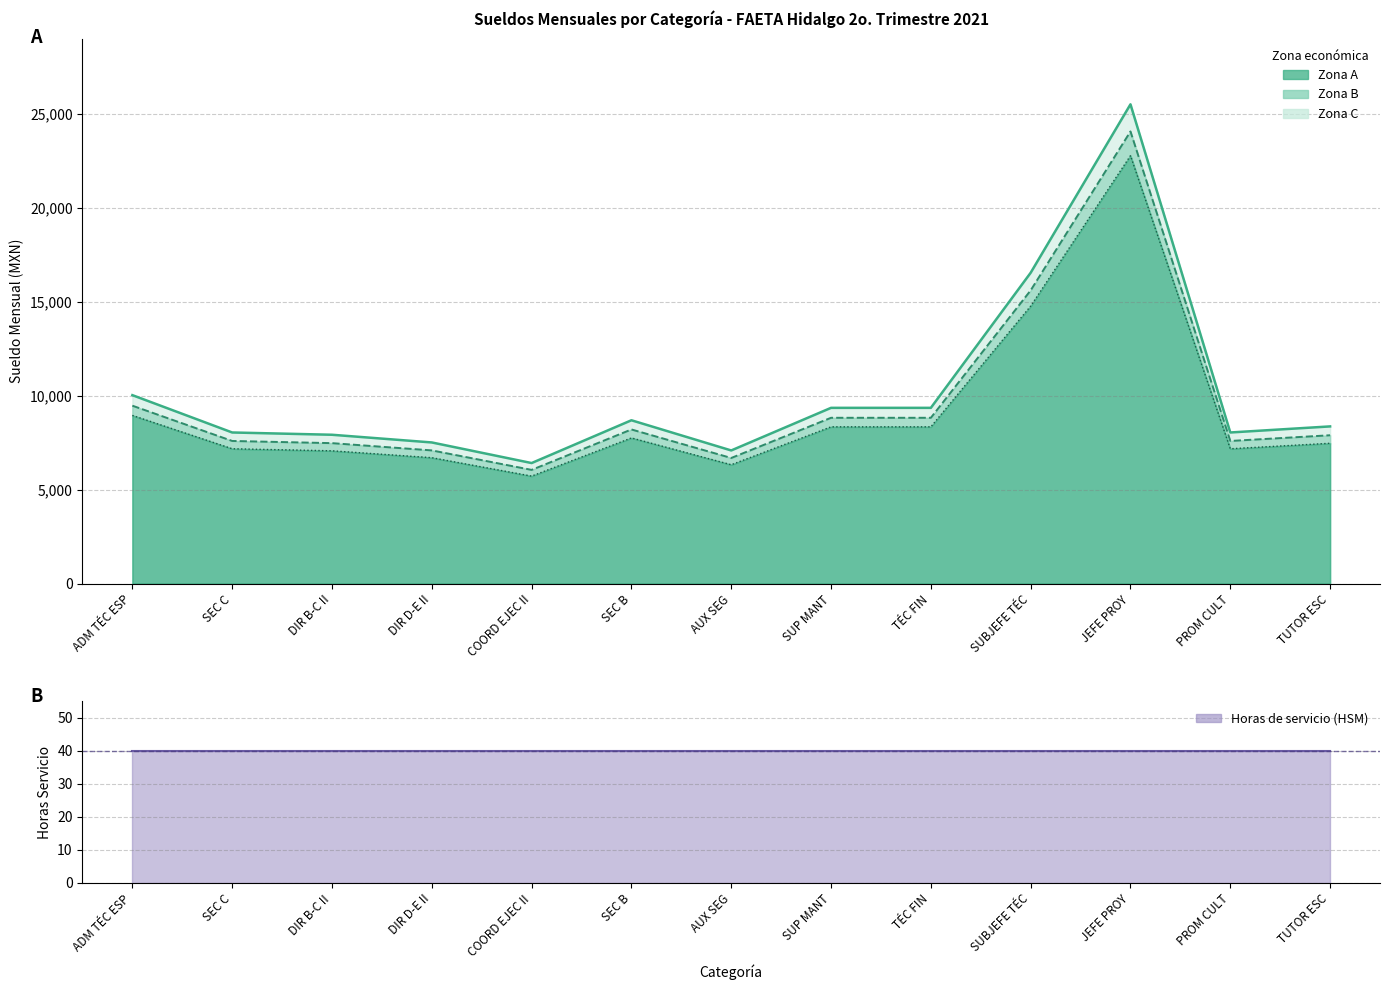

At how many categories does at least one series exceed 22832?

1